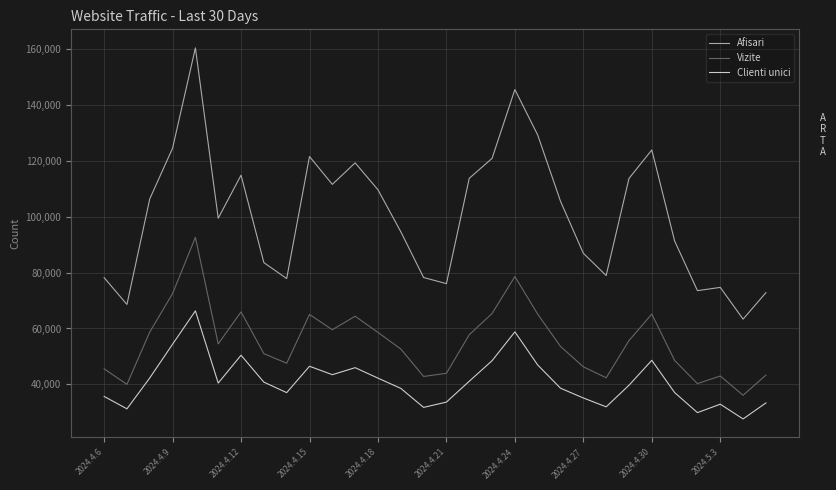

Which series has the widest spread of values?

Afisari